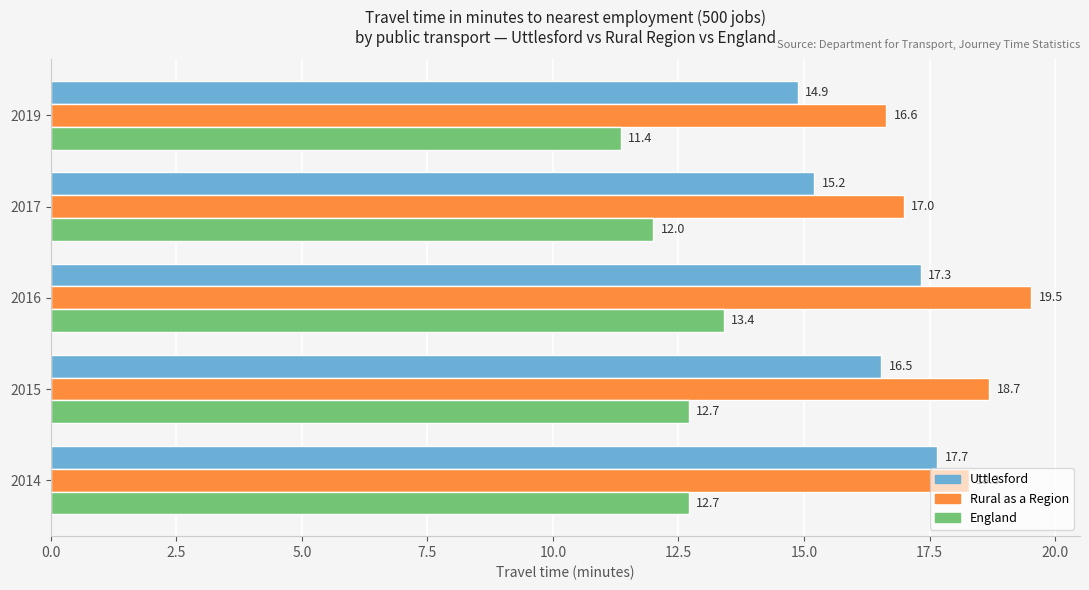

Which series has the largest total across all categories?

Rural as a Region